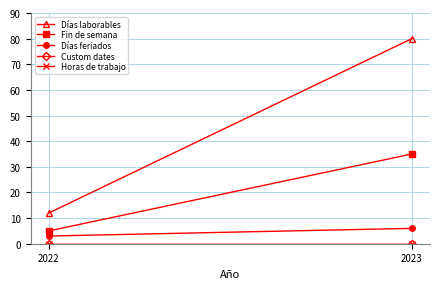

What is the value of the Días laborables point at the 2nd from the left?

80